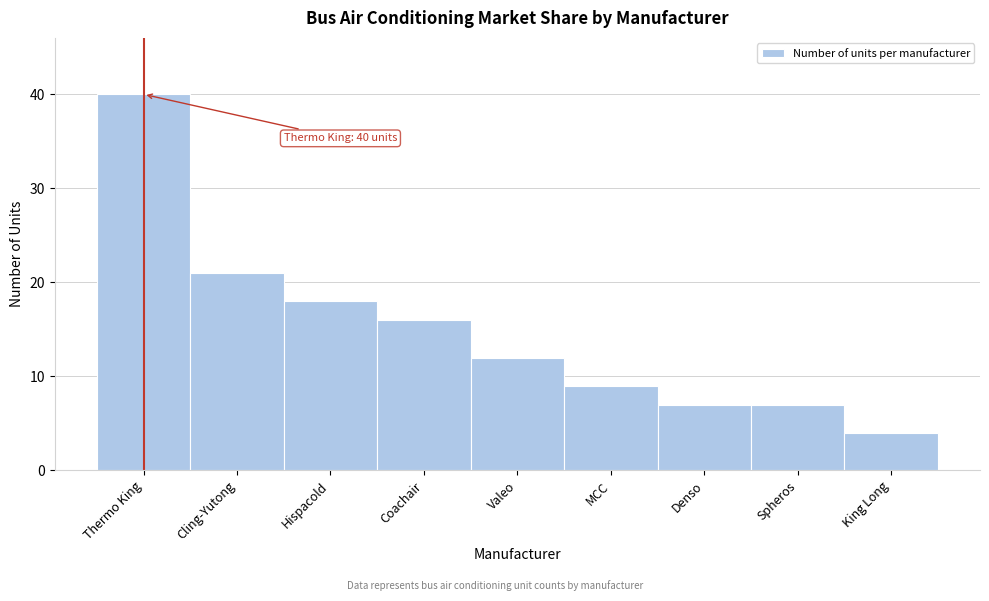

Reading right to left, what are all the values shown in this chart?

King Long=4	Spheros=7	Denso=7	MCC=9	Valeo=12	Coachair=16	Hispacold=18	Cling-Yutong=21	Thermo King=40